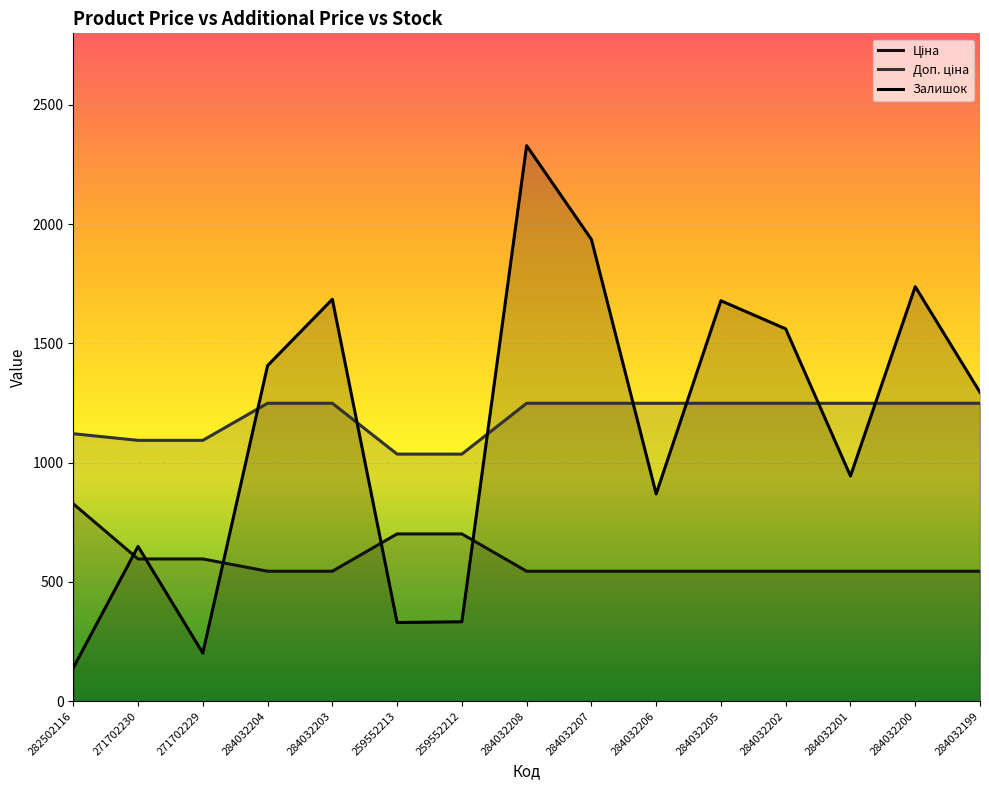

Which series changed the most between 271702230 and 284032208?

Залишок